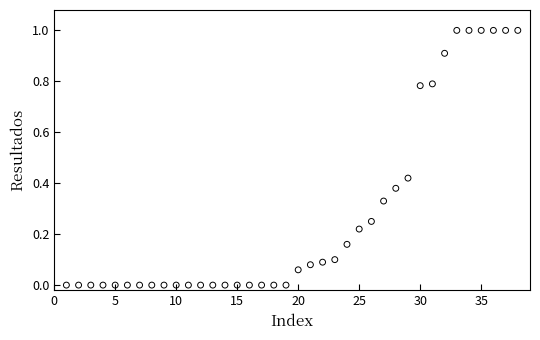

What is the range of X values (max minus min)?

37.0